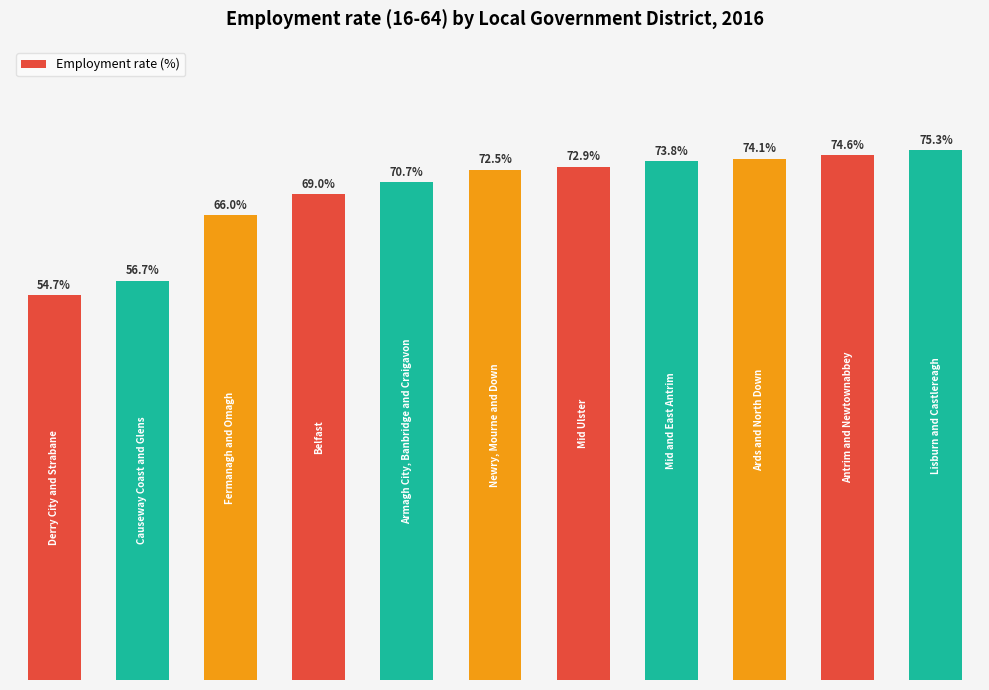

Reading right to left, extract all data points from this chart.

75.3	74.6	74.1	73.8	72.9	72.5	70.7	69.0	66.0	56.7	54.7